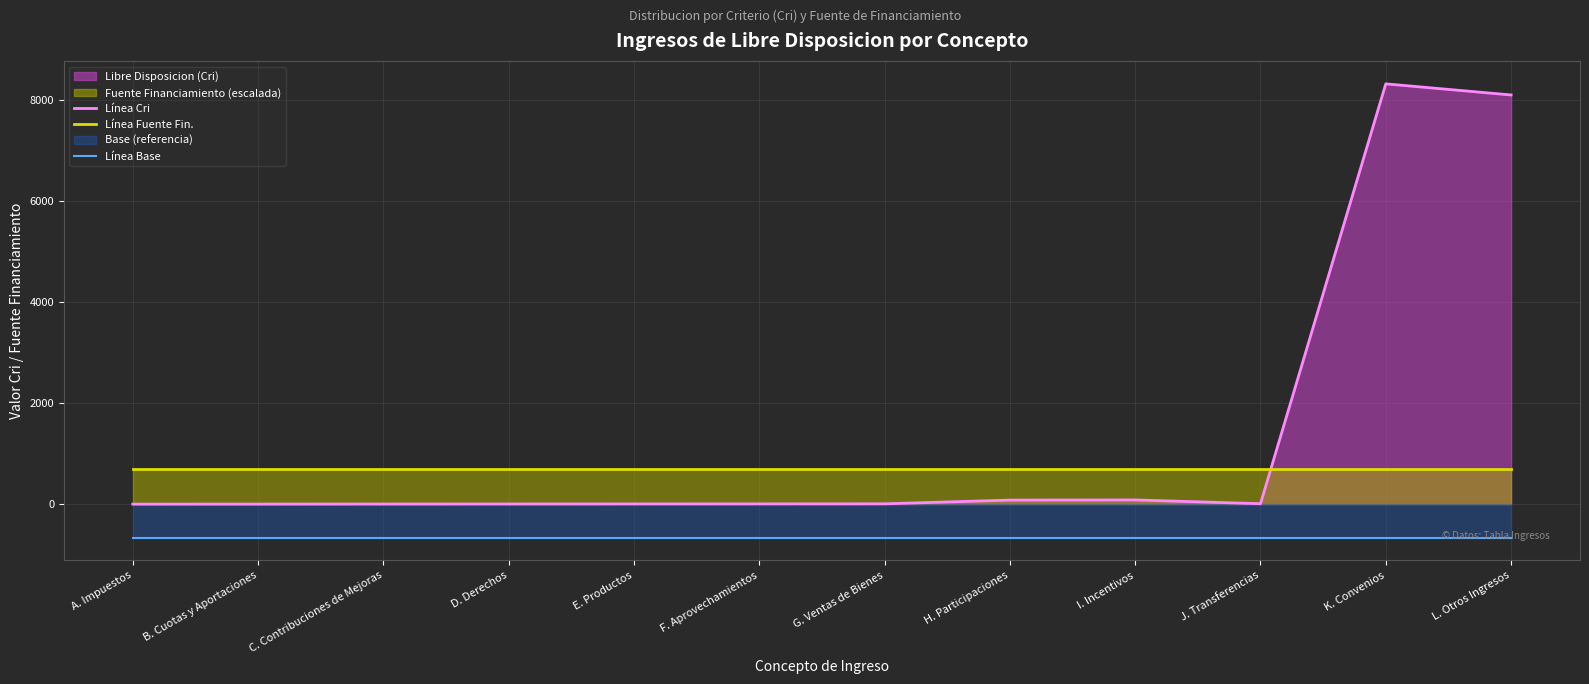

Reading left to right, transcribe all the data shown in this chart.

Línea Cri: A. Impuestos=1.0	B. Cuotas y Aportaciones=2.0	C. Contribuciones de Mejoras=3.0	D. Derechos=4.0	E. Productos=5.0	F. Aprovechamientos=6.0	G. Ventas de Bienes=7.0	H. Participaciones=81.0	I. Incentivos=84.0	J. Transferencias=9.0	K. Convenios=8322.0	L. Otros Ingresos=8102.0
Línea Fuente Fin.: A. Impuestos=693.5	B. Cuotas y Aportaciones=693.5	C. Contribuciones de Mejoras=693.5	D. Derechos=693.5	E. Productos=693.5	F. Aprovechamientos=693.5	G. Ventas de Bienes=693.5	H. Participaciones=693.5	I. Incentivos=693.5	J. Transferencias=693.5	K. Convenios=693.5	L. Otros Ingresos=693.5
Línea Base: A. Impuestos=-665.8	B. Cuotas y Aportaciones=-665.8	C. Contribuciones de Mejoras=-665.8	D. Derechos=-665.8	E. Productos=-665.8	F. Aprovechamientos=-665.8	G. Ventas de Bienes=-665.8	H. Participaciones=-665.8	I. Incentivos=-665.8	J. Transferencias=-665.8	K. Convenios=-665.8	L. Otros Ingresos=-665.8